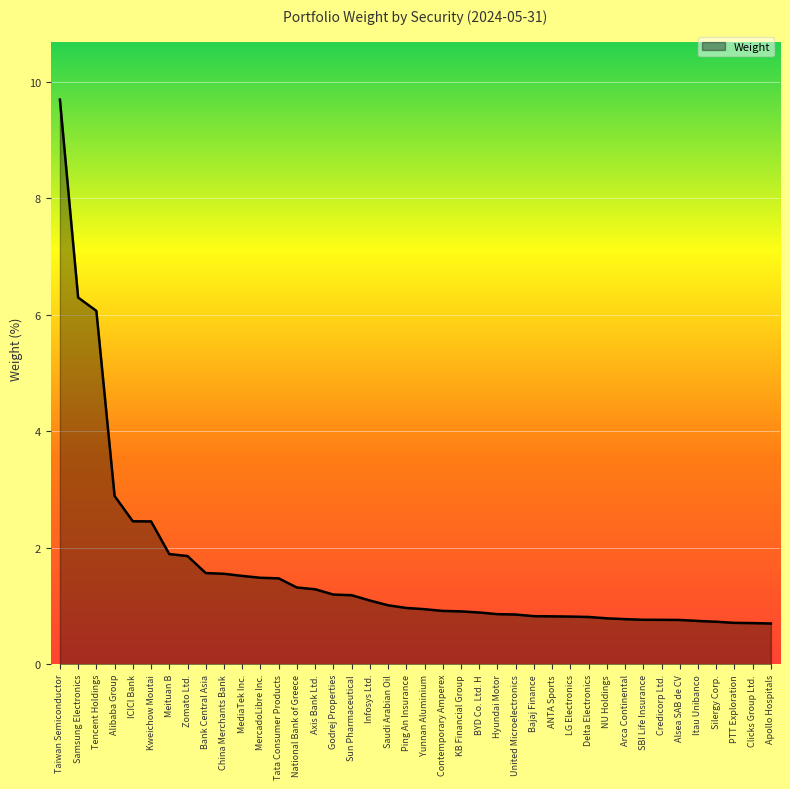

What position from the right is Bajaj Finance?

14